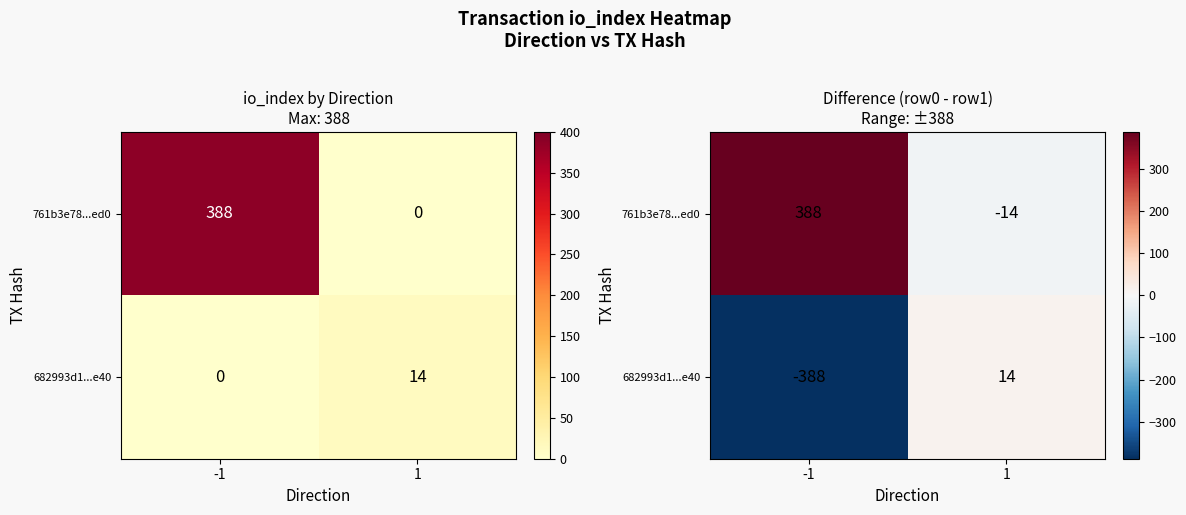

What is the smallest value displayed?

-388